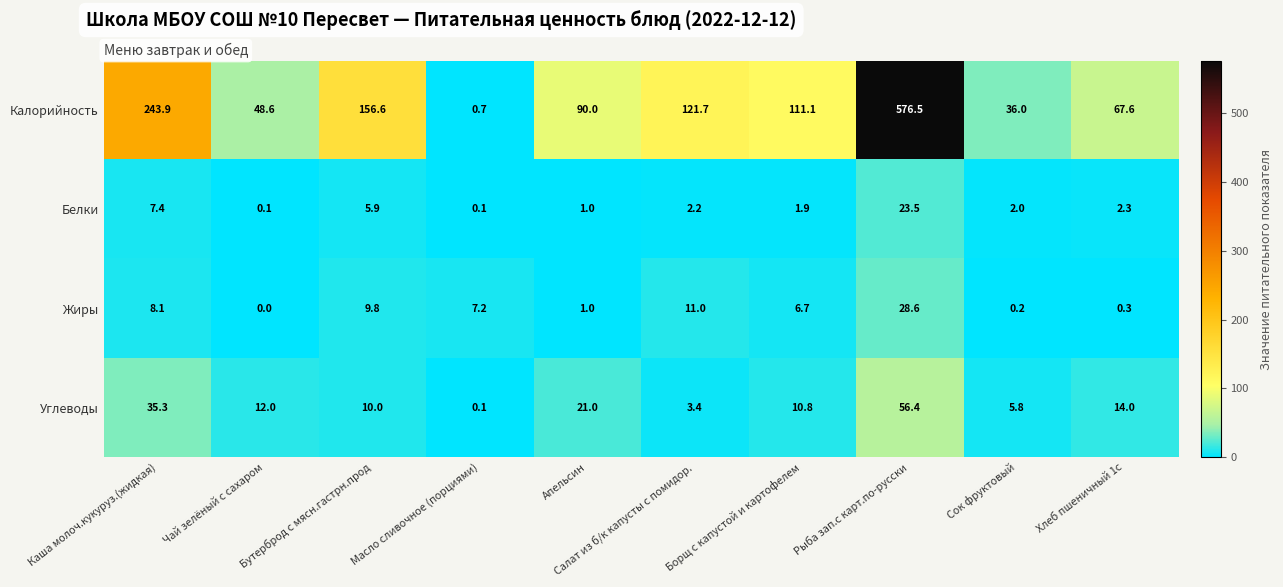

At which category does the chart reach its minimum across all series?

Чай зелёный с сахаром